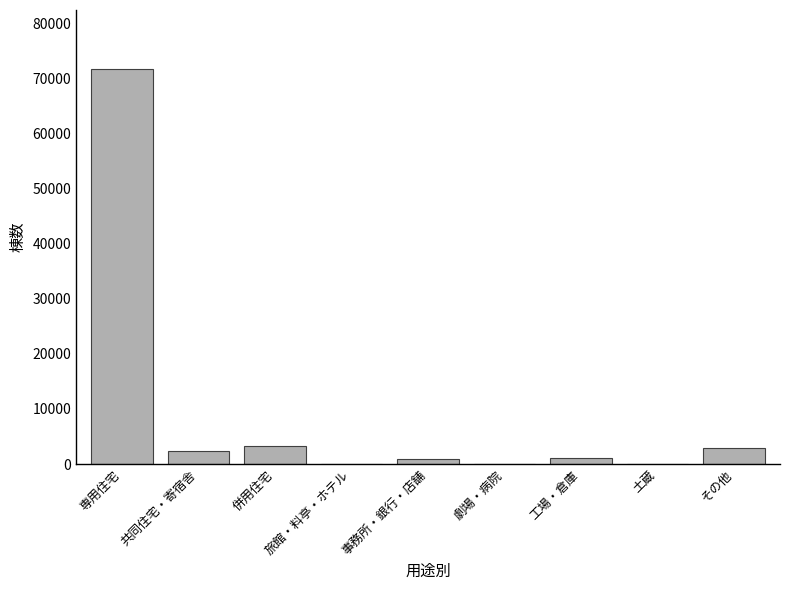

What is the sum of the values at 共同住宅・寄宿舎 and その他?

5256